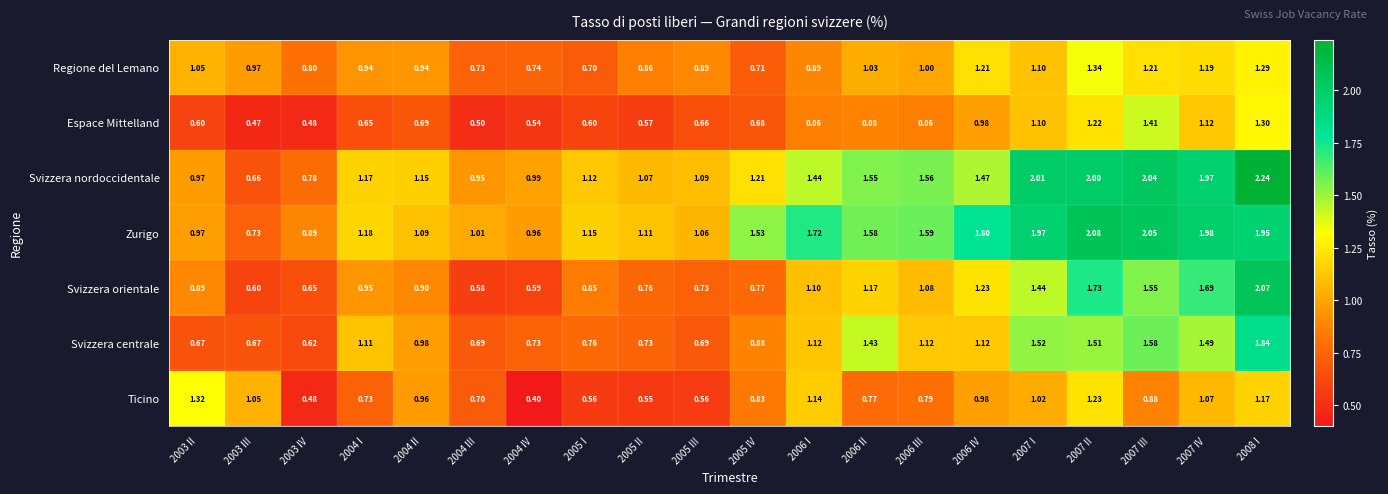

What is the spread (max minus min) of values at 2004 IV?

0.6